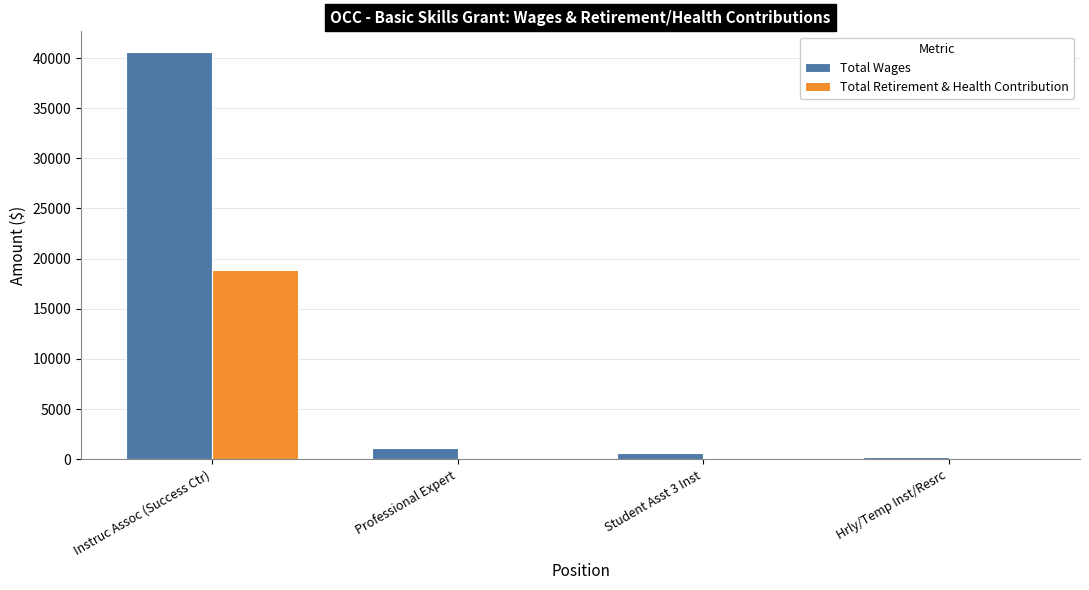

At which label does Total Wages reach its peak?

Instruc Assoc (Success Ctr)